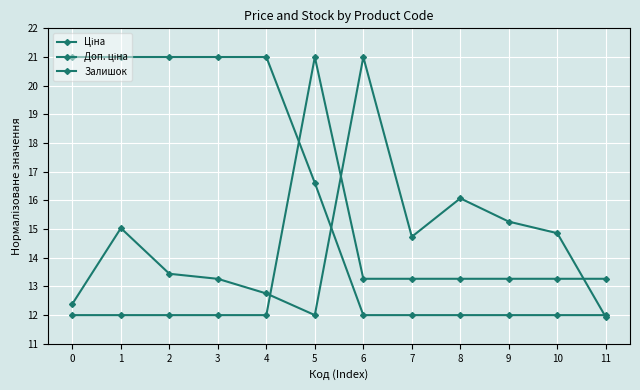

Which category has the highest value in the Залишок series?

6